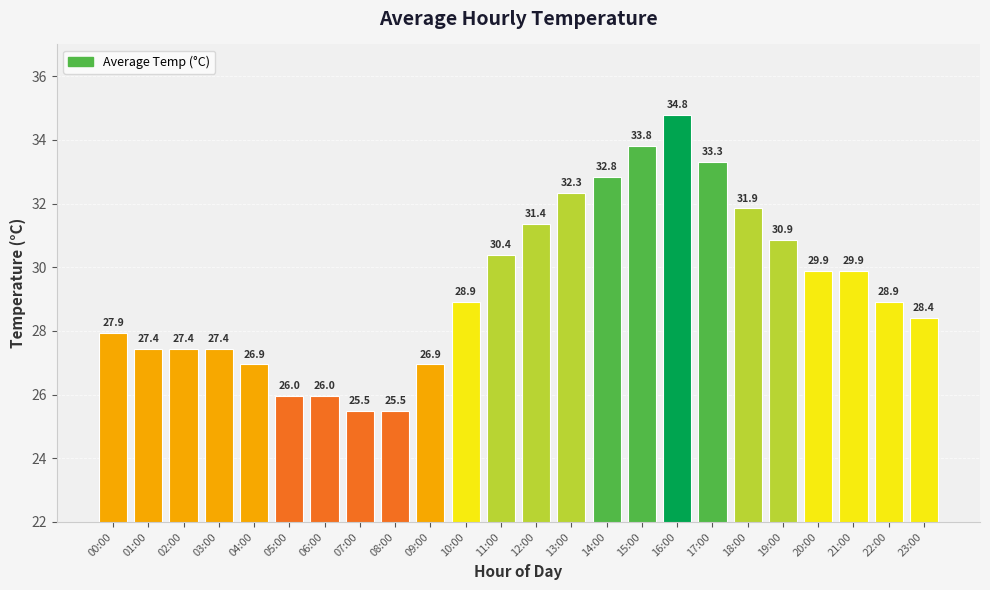

The chart shows a value of 26.9 at 04:00. True or false?

True